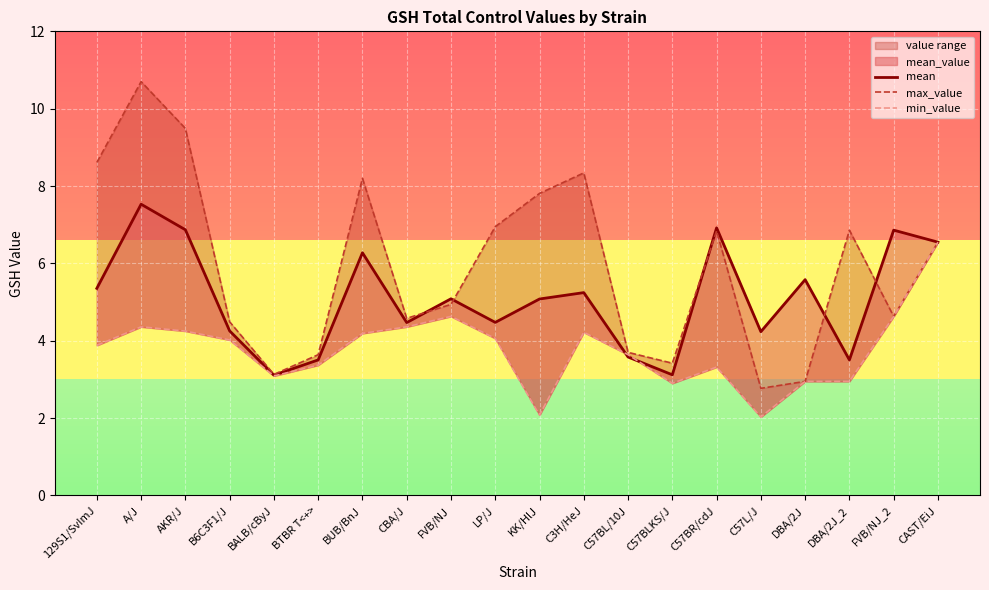

What is the difference between the mean values at BUB/BnJ and FVB/NJ_2?

0.6